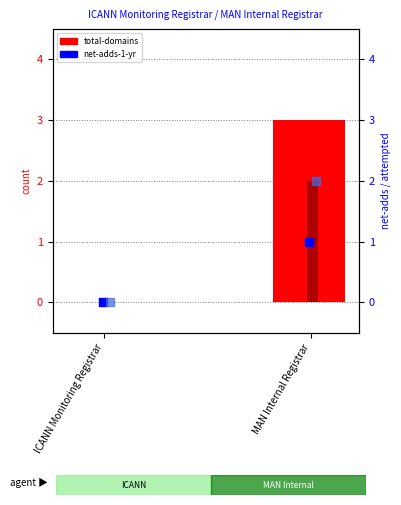

Which series contains the lowest Y value?

total-domains